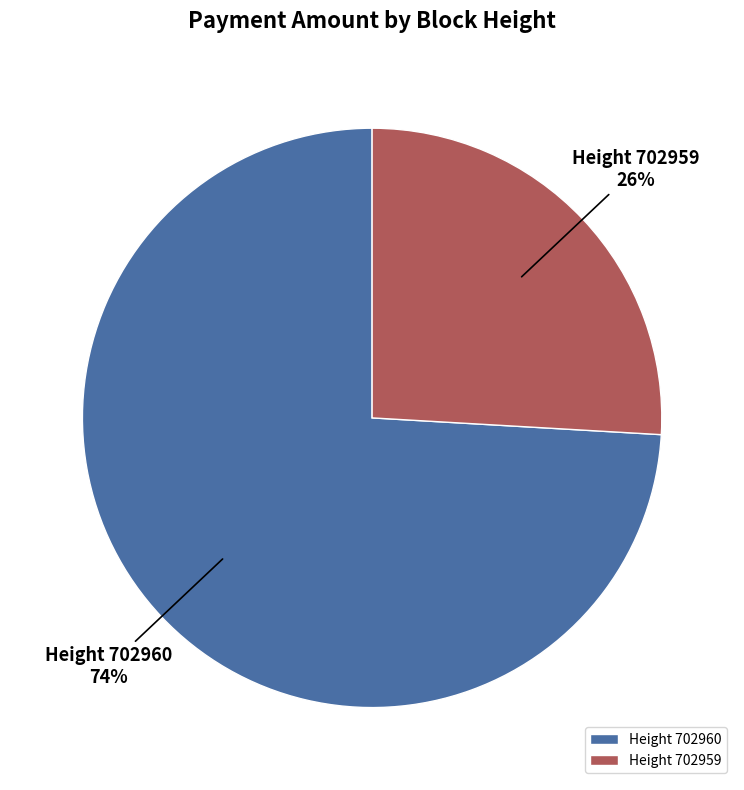

Rank the categories by value from highest to lowest.

Height 702960, Height 702959